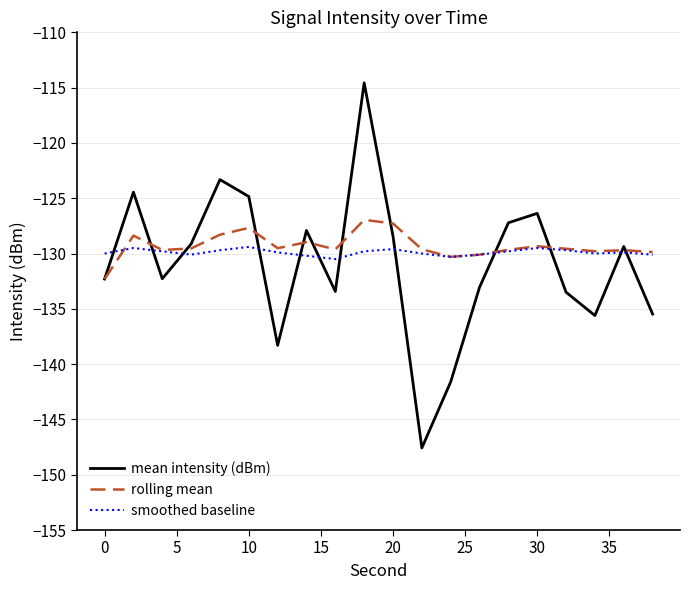

List the series in order of their peak value, lowest first.

smoothed baseline, rolling mean, mean intensity (dBm)